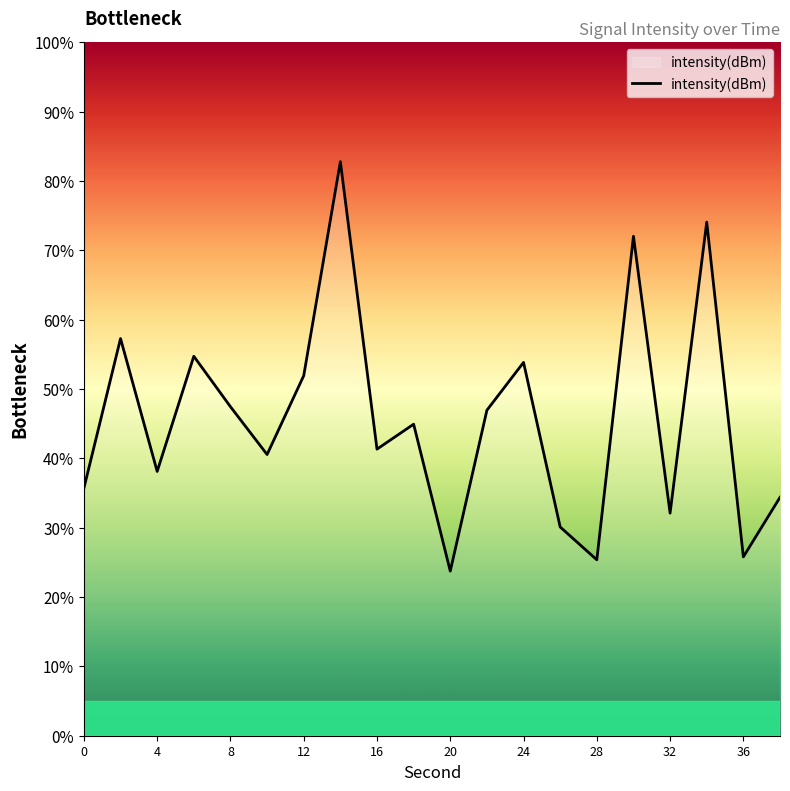

Does the chart display data point markers on the line(s)?

No